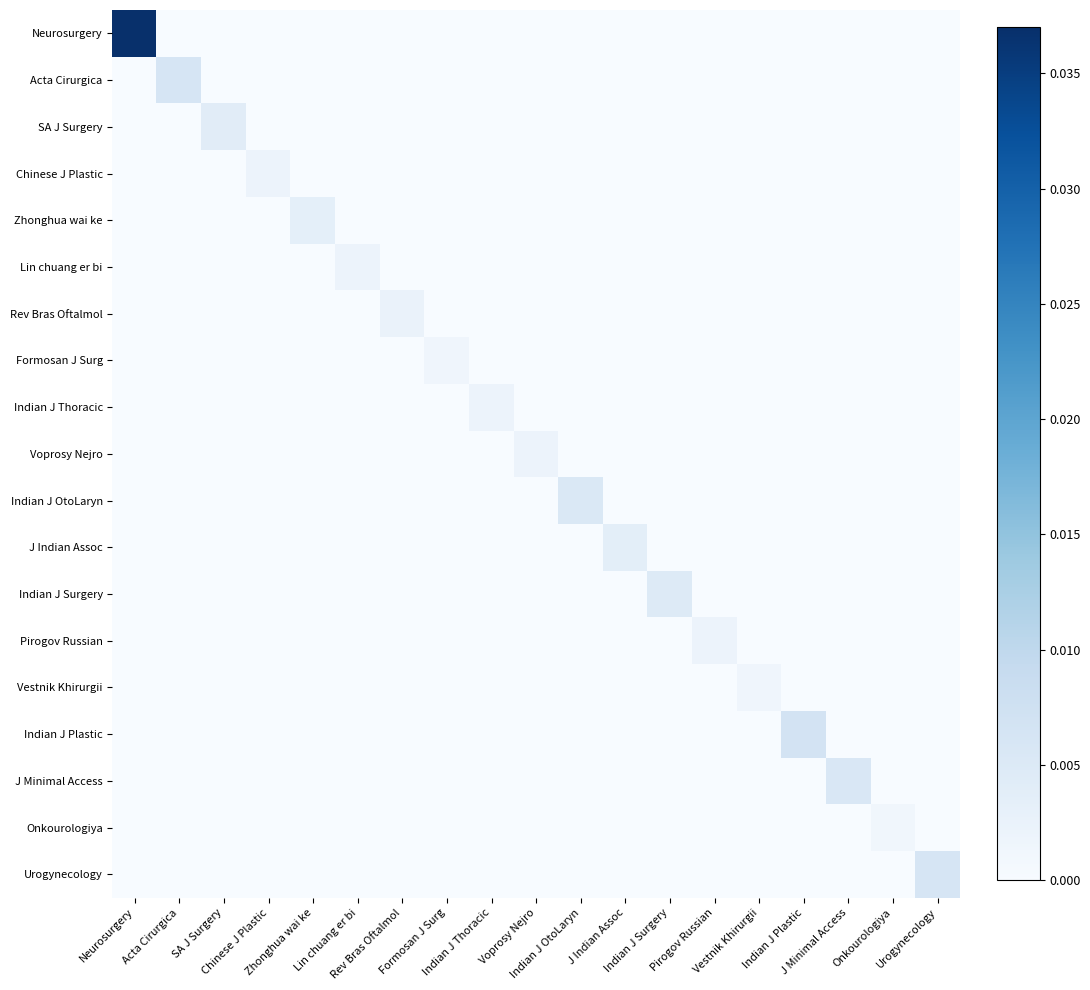

Reading right to left, what are all the values shown in this chart?

Neurosurgery: Urogynecology=0.0	Onkourologiya=0.0	J Minimal Access=0.0	Indian J Plastic=0.0	Vestnik Khirurgii=0.0	Pirogov Russian=0.0	Indian J Surgery=0.0	J Indian Assoc=0.0	Indian J OtoLaryn=0.0	Voprosy Nejro=0.0	Indian J Thoracic=0.0	Formosan J Surg=0.0	Rev Bras Oftalmol=0.0	Lin chuang er bi=0.0	Zhonghua wai ke=0.0	Chinese J Plastic=0.0	SA J Surgery=0.0	Acta Cirurgica=0.0	Neurosurgery=0.0
Acta Cirurgica: Urogynecology=0.0	Onkourologiya=0.0	J Minimal Access=0.0	Indian J Plastic=0.0	Vestnik Khirurgii=0.0	Pirogov Russian=0.0	Indian J Surgery=0.0	J Indian Assoc=0.0	Indian J OtoLaryn=0.0	Voprosy Nejro=0.0	Indian J Thoracic=0.0	Formosan J Surg=0.0	Rev Bras Oftalmol=0.0	Lin chuang er bi=0.0	Zhonghua wai ke=0.0	Chinese J Plastic=0.0	SA J Surgery=0.0	Acta Cirurgica=0.0	Neurosurgery=0.0
SA J Surgery: Urogynecology=0.0	Onkourologiya=0.0	J Minimal Access=0.0	Indian J Plastic=0.0	Vestnik Khirurgii=0.0	Pirogov Russian=0.0	Indian J Surgery=0.0	J Indian Assoc=0.0	Indian J OtoLaryn=0.0	Voprosy Nejro=0.0	Indian J Thoracic=0.0	Formosan J Surg=0.0	Rev Bras Oftalmol=0.0	Lin chuang er bi=0.0	Zhonghua wai ke=0.0	Chinese J Plastic=0.0	SA J Surgery=0.0	Acta Cirurgica=0.0	Neurosurgery=0.0
Chinese J Plastic: Urogynecology=0.0	Onkourologiya=0.0	J Minimal Access=0.0	Indian J Plastic=0.0	Vestnik Khirurgii=0.0	Pirogov Russian=0.0	Indian J Surgery=0.0	J Indian Assoc=0.0	Indian J OtoLaryn=0.0	Voprosy Nejro=0.0	Indian J Thoracic=0.0	Formosan J Surg=0.0	Rev Bras Oftalmol=0.0	Lin chuang er bi=0.0	Zhonghua wai ke=0.0	Chinese J Plastic=0.0	SA J Surgery=0.0	Acta Cirurgica=0.0	Neurosurgery=0.0
Zhonghua wai ke: Urogynecology=0.0	Onkourologiya=0.0	J Minimal Access=0.0	Indian J Plastic=0.0	Vestnik Khirurgii=0.0	Pirogov Russian=0.0	Indian J Surgery=0.0	J Indian Assoc=0.0	Indian J OtoLaryn=0.0	Voprosy Nejro=0.0	Indian J Thoracic=0.0	Formosan J Surg=0.0	Rev Bras Oftalmol=0.0	Lin chuang er bi=0.0	Zhonghua wai ke=0.0	Chinese J Plastic=0.0	SA J Surgery=0.0	Acta Cirurgica=0.0	Neurosurgery=0.0
Lin chuang er bi: Urogynecology=0.0	Onkourologiya=0.0	J Minimal Access=0.0	Indian J Plastic=0.0	Vestnik Khirurgii=0.0	Pirogov Russian=0.0	Indian J Surgery=0.0	J Indian Assoc=0.0	Indian J OtoLaryn=0.0	Voprosy Nejro=0.0	Indian J Thoracic=0.0	Formosan J Surg=0.0	Rev Bras Oftalmol=0.0	Lin chuang er bi=0.0	Zhonghua wai ke=0.0	Chinese J Plastic=0.0	SA J Surgery=0.0	Acta Cirurgica=0.0	Neurosurgery=0.0
Rev Bras Oftalmol: Urogynecology=0.0	Onkourologiya=0.0	J Minimal Access=0.0	Indian J Plastic=0.0	Vestnik Khirurgii=0.0	Pirogov Russian=0.0	Indian J Surgery=0.0	J Indian Assoc=0.0	Indian J OtoLaryn=0.0	Voprosy Nejro=0.0	Indian J Thoracic=0.0	Formosan J Surg=0.0	Rev Bras Oftalmol=0.0	Lin chuang er bi=0.0	Zhonghua wai ke=0.0	Chinese J Plastic=0.0	SA J Surgery=0.0	Acta Cirurgica=0.0	Neurosurgery=0.0
Formosan J Surg: Urogynecology=0.0	Onkourologiya=0.0	J Minimal Access=0.0	Indian J Plastic=0.0	Vestnik Khirurgii=0.0	Pirogov Russian=0.0	Indian J Surgery=0.0	J Indian Assoc=0.0	Indian J OtoLaryn=0.0	Voprosy Nejro=0.0	Indian J Thoracic=0.0	Formosan J Surg=0.0	Rev Bras Oftalmol=0.0	Lin chuang er bi=0.0	Zhonghua wai ke=0.0	Chinese J Plastic=0.0	SA J Surgery=0.0	Acta Cirurgica=0.0	Neurosurgery=0.0
Indian J Thoracic: Urogynecology=0.0	Onkourologiya=0.0	J Minimal Access=0.0	Indian J Plastic=0.0	Vestnik Khirurgii=0.0	Pirogov Russian=0.0	Indian J Surgery=0.0	J Indian Assoc=0.0	Indian J OtoLaryn=0.0	Voprosy Nejro=0.0	Indian J Thoracic=0.0	Formosan J Surg=0.0	Rev Bras Oftalmol=0.0	Lin chuang er bi=0.0	Zhonghua wai ke=0.0	Chinese J Plastic=0.0	SA J Surgery=0.0	Acta Cirurgica=0.0	Neurosurgery=0.0
Voprosy Nejro: Urogynecology=0.0	Onkourologiya=0.0	J Minimal Access=0.0	Indian J Plastic=0.0	Vestnik Khirurgii=0.0	Pirogov Russian=0.0	Indian J Surgery=0.0	J Indian Assoc=0.0	Indian J OtoLaryn=0.0	Voprosy Nejro=0.0	Indian J Thoracic=0.0	Formosan J Surg=0.0	Rev Bras Oftalmol=0.0	Lin chuang er bi=0.0	Zhonghua wai ke=0.0	Chinese J Plastic=0.0	SA J Surgery=0.0	Acta Cirurgica=0.0	Neurosurgery=0.0
Indian J OtoLaryn: Urogynecology=0.0	Onkourologiya=0.0	J Minimal Access=0.0	Indian J Plastic=0.0	Vestnik Khirurgii=0.0	Pirogov Russian=0.0	Indian J Surgery=0.0	J Indian Assoc=0.0	Indian J OtoLaryn=0.0	Voprosy Nejro=0.0	Indian J Thoracic=0.0	Formosan J Surg=0.0	Rev Bras Oftalmol=0.0	Lin chuang er bi=0.0	Zhonghua wai ke=0.0	Chinese J Plastic=0.0	SA J Surgery=0.0	Acta Cirurgica=0.0	Neurosurgery=0.0
J Indian Assoc: Urogynecology=0.0	Onkourologiya=0.0	J Minimal Access=0.0	Indian J Plastic=0.0	Vestnik Khirurgii=0.0	Pirogov Russian=0.0	Indian J Surgery=0.0	J Indian Assoc=0.0	Indian J OtoLaryn=0.0	Voprosy Nejro=0.0	Indian J Thoracic=0.0	Formosan J Surg=0.0	Rev Bras Oftalmol=0.0	Lin chuang er bi=0.0	Zhonghua wai ke=0.0	Chinese J Plastic=0.0	SA J Surgery=0.0	Acta Cirurgica=0.0	Neurosurgery=0.0
Indian J Surgery: Urogynecology=0.0	Onkourologiya=0.0	J Minimal Access=0.0	Indian J Plastic=0.0	Vestnik Khirurgii=0.0	Pirogov Russian=0.0	Indian J Surgery=0.0	J Indian Assoc=0.0	Indian J OtoLaryn=0.0	Voprosy Nejro=0.0	Indian J Thoracic=0.0	Formosan J Surg=0.0	Rev Bras Oftalmol=0.0	Lin chuang er bi=0.0	Zhonghua wai ke=0.0	Chinese J Plastic=0.0	SA J Surgery=0.0	Acta Cirurgica=0.0	Neurosurgery=0.0
Pirogov Russian: Urogynecology=0.0	Onkourologiya=0.0	J Minimal Access=0.0	Indian J Plastic=0.0	Vestnik Khirurgii=0.0	Pirogov Russian=0.0	Indian J Surgery=0.0	J Indian Assoc=0.0	Indian J OtoLaryn=0.0	Voprosy Nejro=0.0	Indian J Thoracic=0.0	Formosan J Surg=0.0	Rev Bras Oftalmol=0.0	Lin chuang er bi=0.0	Zhonghua wai ke=0.0	Chinese J Plastic=0.0	SA J Surgery=0.0	Acta Cirurgica=0.0	Neurosurgery=0.0
Vestnik Khirurgii: Urogynecology=0.0	Onkourologiya=0.0	J Minimal Access=0.0	Indian J Plastic=0.0	Vestnik Khirurgii=0.0	Pirogov Russian=0.0	Indian J Surgery=0.0	J Indian Assoc=0.0	Indian J OtoLaryn=0.0	Voprosy Nejro=0.0	Indian J Thoracic=0.0	Formosan J Surg=0.0	Rev Bras Oftalmol=0.0	Lin chuang er bi=0.0	Zhonghua wai ke=0.0	Chinese J Plastic=0.0	SA J Surgery=0.0	Acta Cirurgica=0.0	Neurosurgery=0.0
Indian J Plastic: Urogynecology=0.0	Onkourologiya=0.0	J Minimal Access=0.0	Indian J Plastic=0.0	Vestnik Khirurgii=0.0	Pirogov Russian=0.0	Indian J Surgery=0.0	J Indian Assoc=0.0	Indian J OtoLaryn=0.0	Voprosy Nejro=0.0	Indian J Thoracic=0.0	Formosan J Surg=0.0	Rev Bras Oftalmol=0.0	Lin chuang er bi=0.0	Zhonghua wai ke=0.0	Chinese J Plastic=0.0	SA J Surgery=0.0	Acta Cirurgica=0.0	Neurosurgery=0.0
J Minimal Access: Urogynecology=0.0	Onkourologiya=0.0	J Minimal Access=0.0	Indian J Plastic=0.0	Vestnik Khirurgii=0.0	Pirogov Russian=0.0	Indian J Surgery=0.0	J Indian Assoc=0.0	Indian J OtoLaryn=0.0	Voprosy Nejro=0.0	Indian J Thoracic=0.0	Formosan J Surg=0.0	Rev Bras Oftalmol=0.0	Lin chuang er bi=0.0	Zhonghua wai ke=0.0	Chinese J Plastic=0.0	SA J Surgery=0.0	Acta Cirurgica=0.0	Neurosurgery=0.0
Onkourologiya: Urogynecology=0.0	Onkourologiya=0.0	J Minimal Access=0.0	Indian J Plastic=0.0	Vestnik Khirurgii=0.0	Pirogov Russian=0.0	Indian J Surgery=0.0	J Indian Assoc=0.0	Indian J OtoLaryn=0.0	Voprosy Nejro=0.0	Indian J Thoracic=0.0	Formosan J Surg=0.0	Rev Bras Oftalmol=0.0	Lin chuang er bi=0.0	Zhonghua wai ke=0.0	Chinese J Plastic=0.0	SA J Surgery=0.0	Acta Cirurgica=0.0	Neurosurgery=0.0
Urogynecology: Urogynecology=0.0	Onkourologiya=0.0	J Minimal Access=0.0	Indian J Plastic=0.0	Vestnik Khirurgii=0.0	Pirogov Russian=0.0	Indian J Surgery=0.0	J Indian Assoc=0.0	Indian J OtoLaryn=0.0	Voprosy Nejro=0.0	Indian J Thoracic=0.0	Formosan J Surg=0.0	Rev Bras Oftalmol=0.0	Lin chuang er bi=0.0	Zhonghua wai ke=0.0	Chinese J Plastic=0.0	SA J Surgery=0.0	Acta Cirurgica=0.0	Neurosurgery=0.0